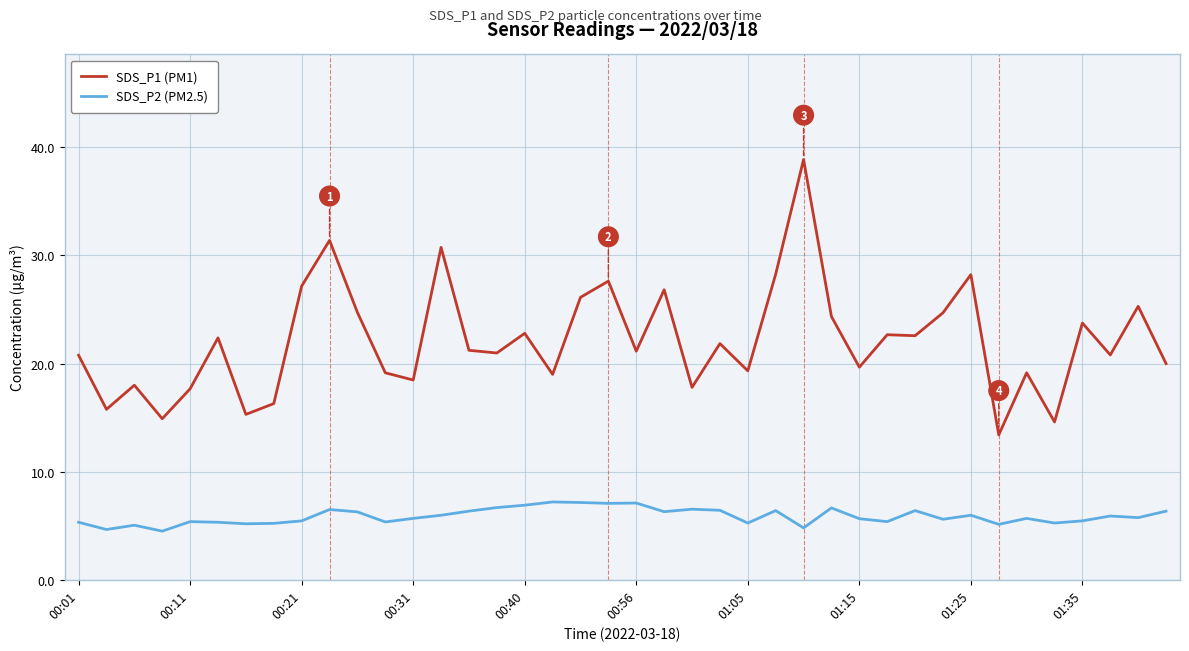

Which series has the largest total across all categories?

SDS_P1 (PM1)